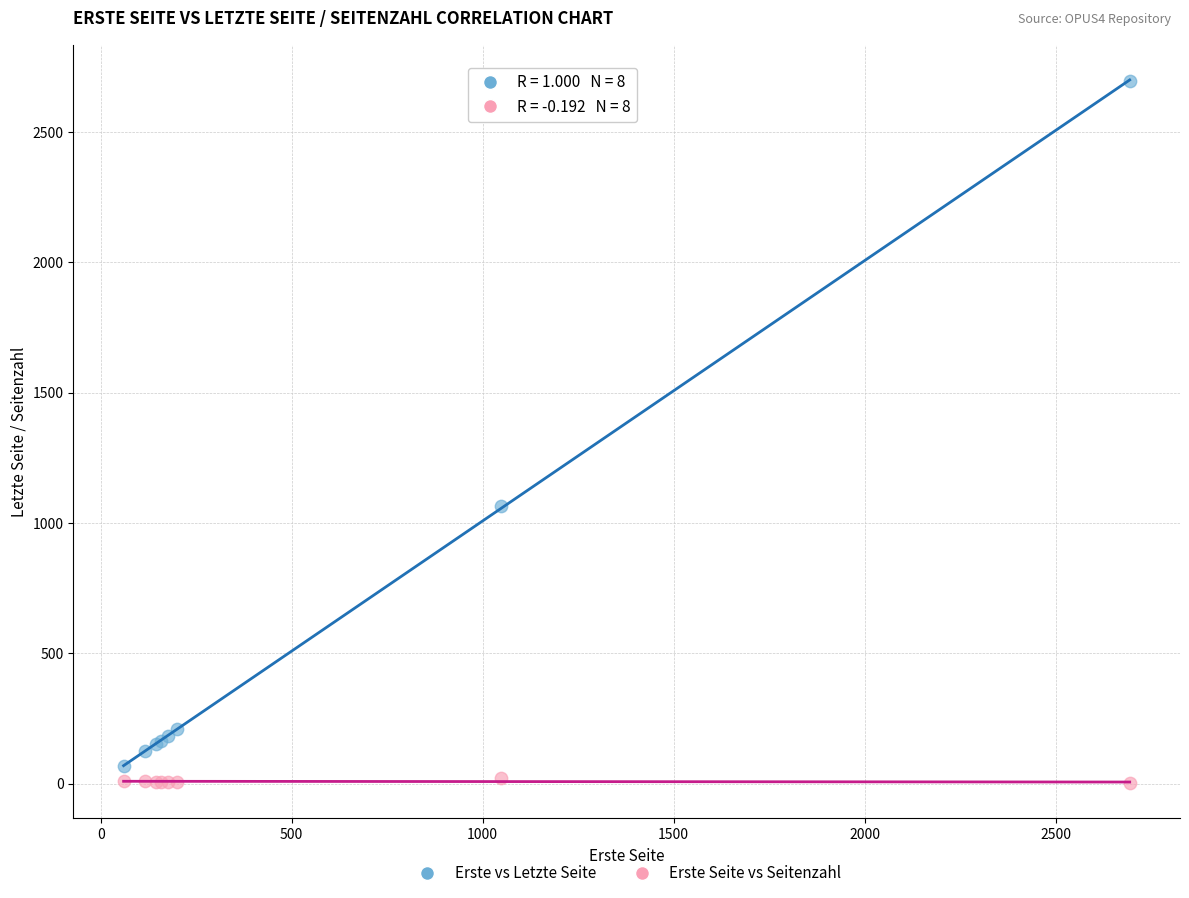

Which series contains the lowest Y value?

Erste Seite vs Seitenzahl